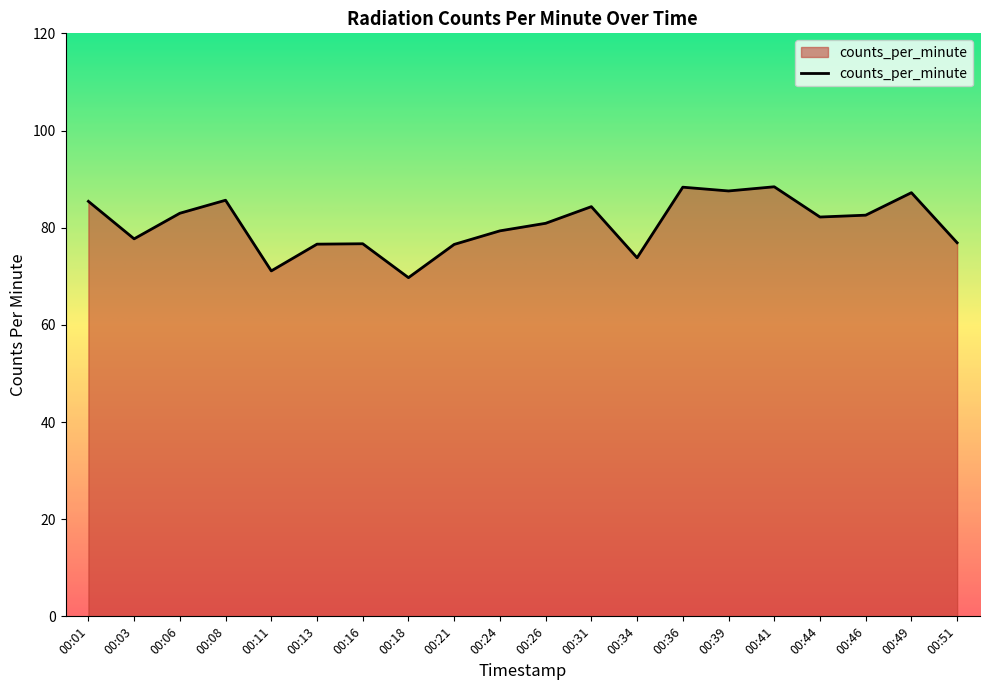

Does the chart display data point markers on the line(s)?

No